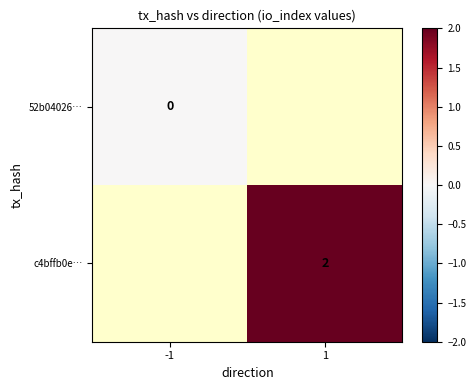

Is the value of c4bffb0e… at 1 greater than the value of 52b04026… at -1?

Yes